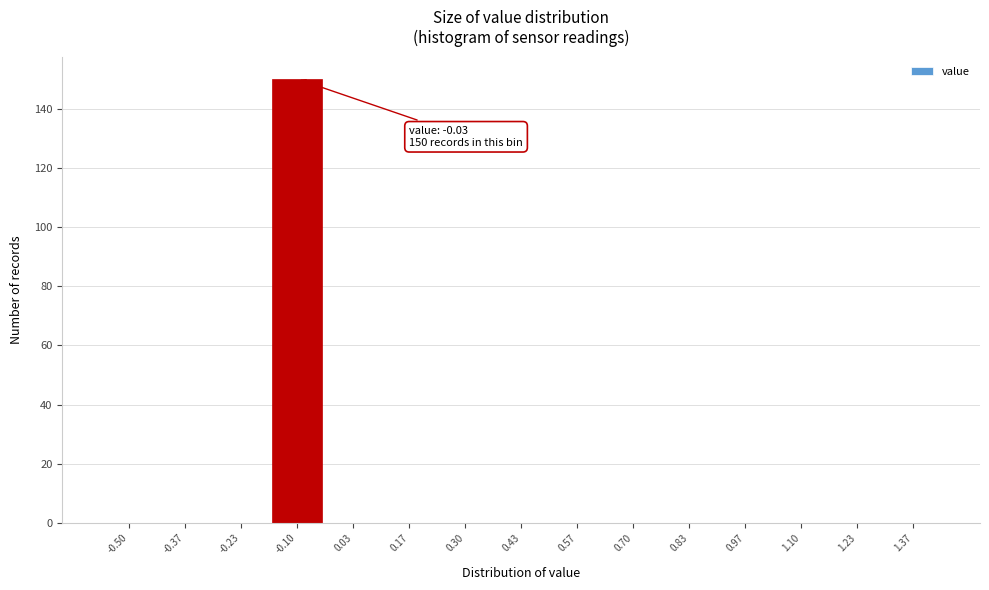

Reading left to right, extract all data points from this chart.

-0.50=0	-0.37=0	-0.23=0	-0.10=150	0.03=0	0.17=0	0.30=0	0.43=0	0.57=0	0.70=0	0.83=0	0.97=0	1.10=0	1.23=0	1.37=0